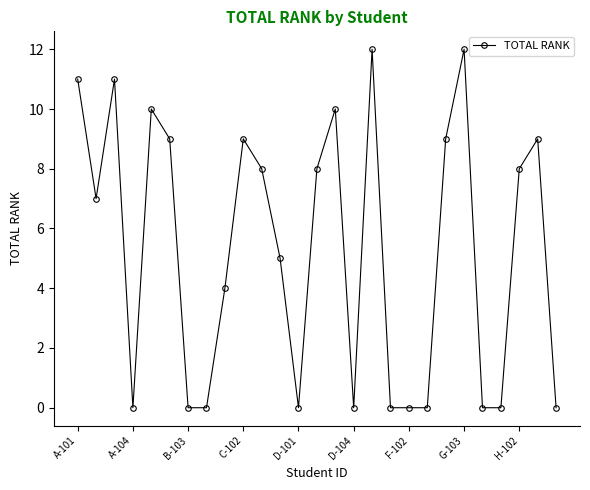

What is the greatest value displayed?

12